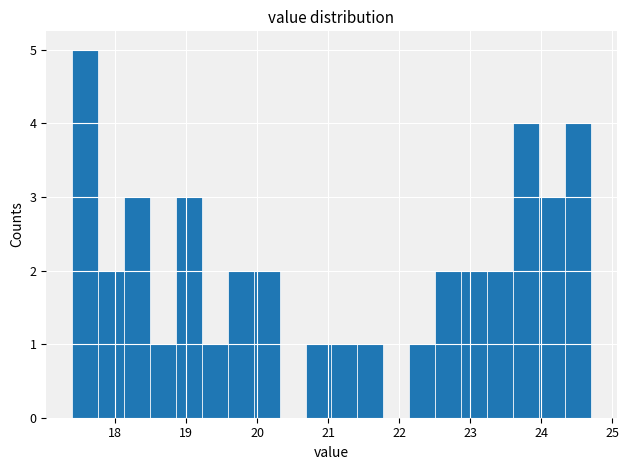

Read against the x-axis, roughly where is the centre of the tallest bar?

17.6